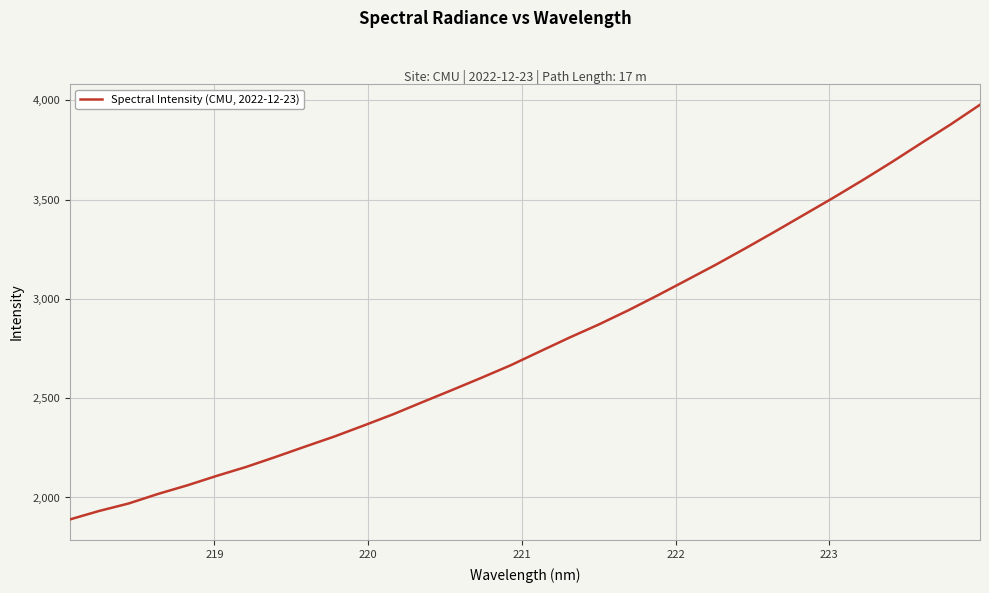

What is the difference between the maximum and minimum values?

2087.9